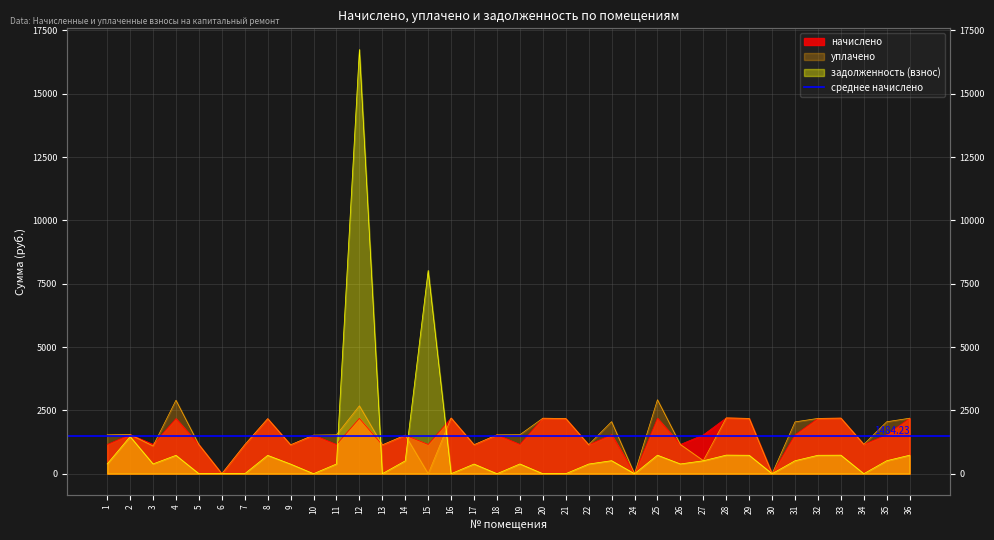

How many data points in уплачено are above 1533?

20